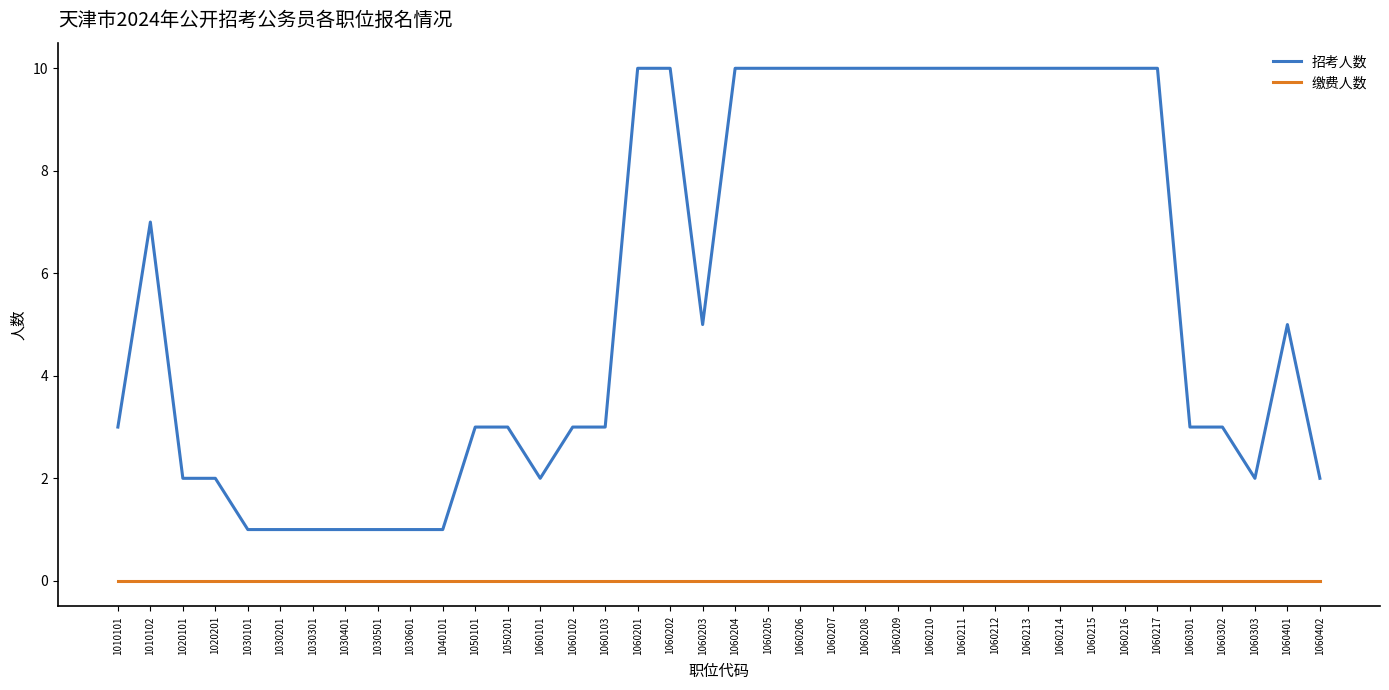

What is the difference between the highest and lowest values at 1060213?

10